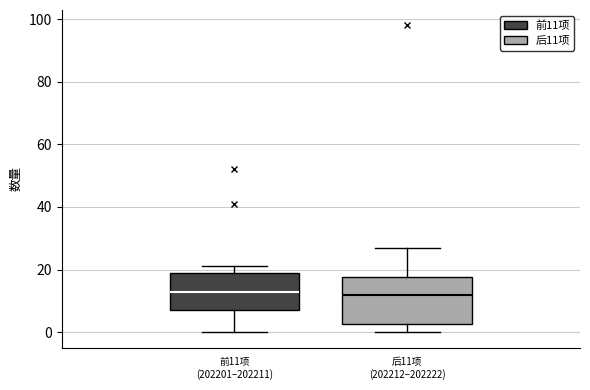

Reading left to right, read every box against the y-axis: the position of its median line, the range the box covers, and the ends of its whiskers. The values are not printed on the chart, so give them approximately, as read against the axis.

前11项 (202201–202211): median 14, box 8 to 20, whiskers 0 to 22
后11项 (202212–202222): median 12, box 2 to 18, whiskers 0 to 28